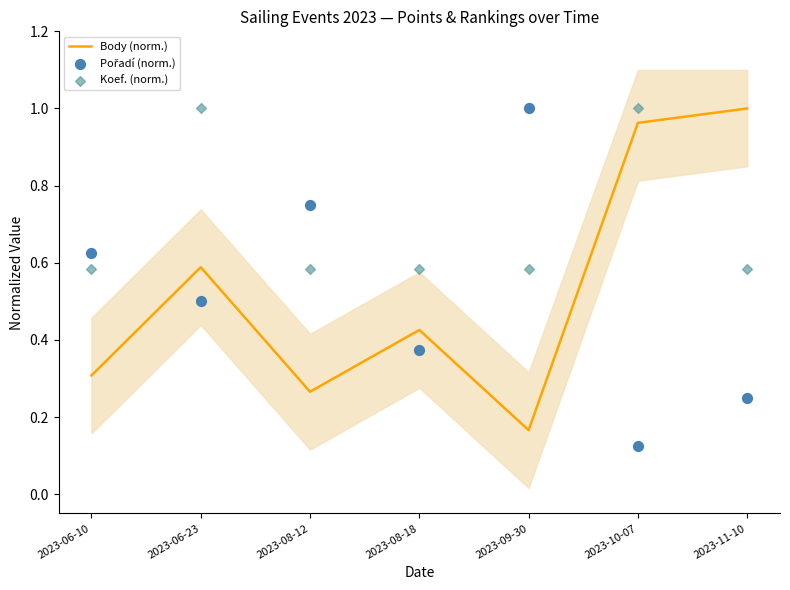

Which series has the largest total across all categories?

Koef. (norm.)